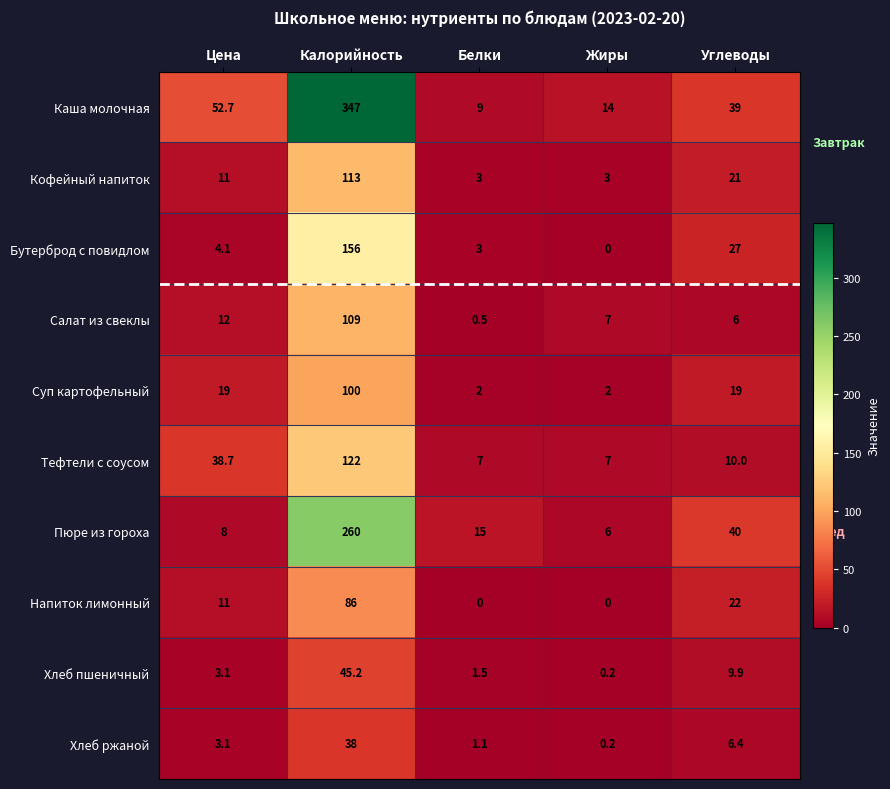

What is the total value across all series at Белки?

42.1